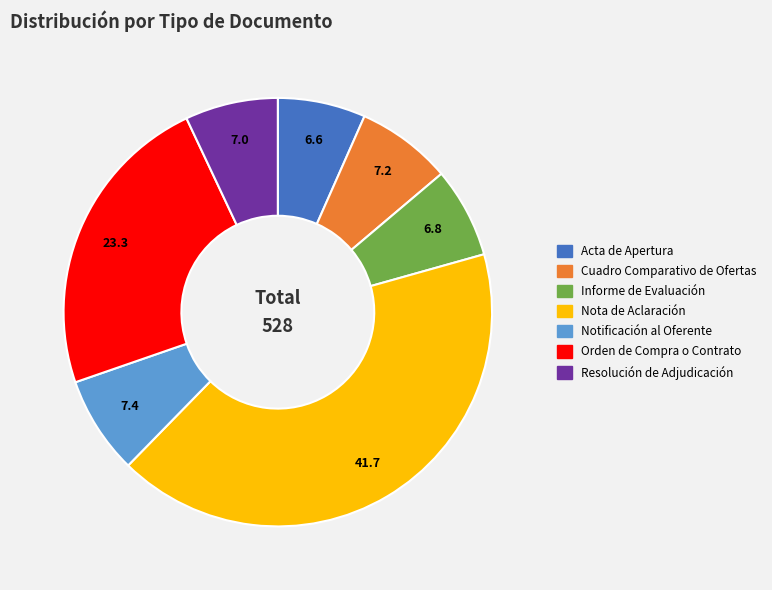

Approximately how many times larger is the value at Orden de Compra o Contrato compared to Notificación al Oferente?

3.2